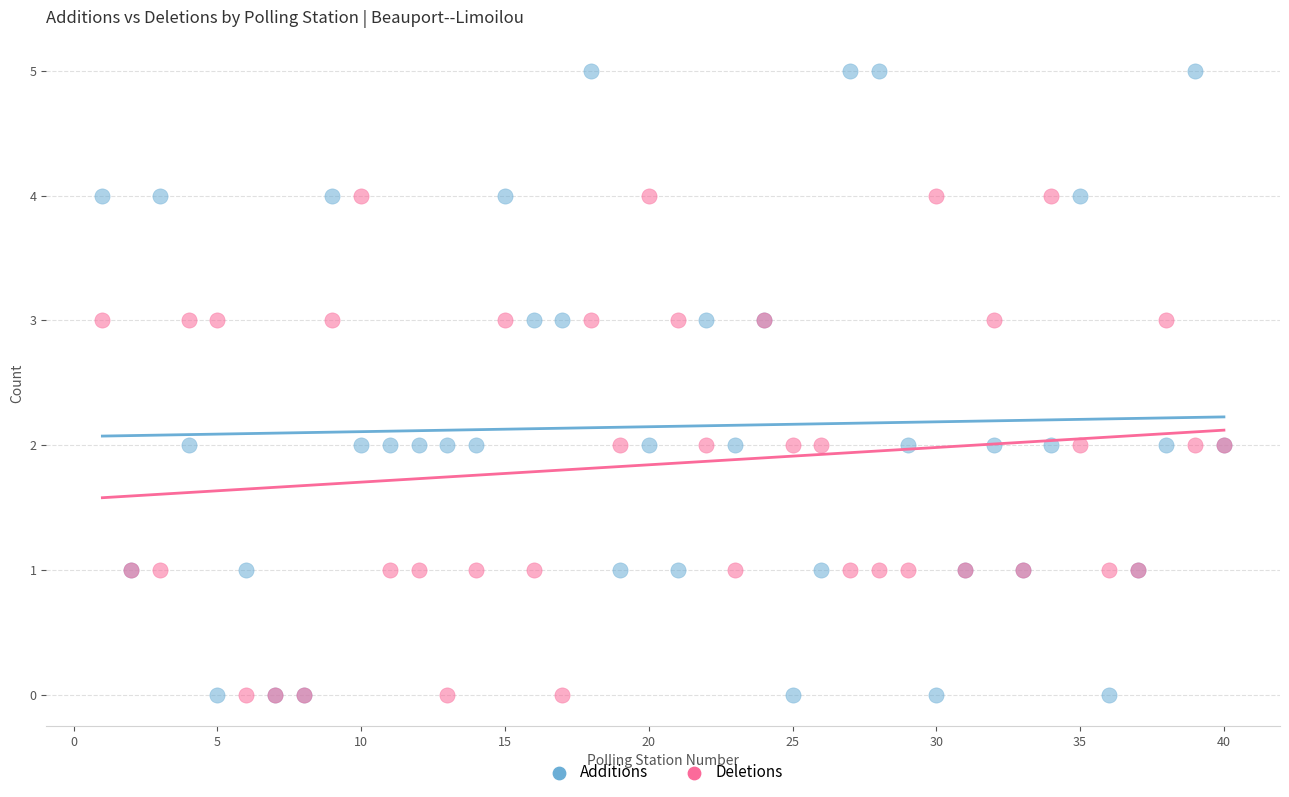

Which series reaches the maximum Y coordinate?

Additions